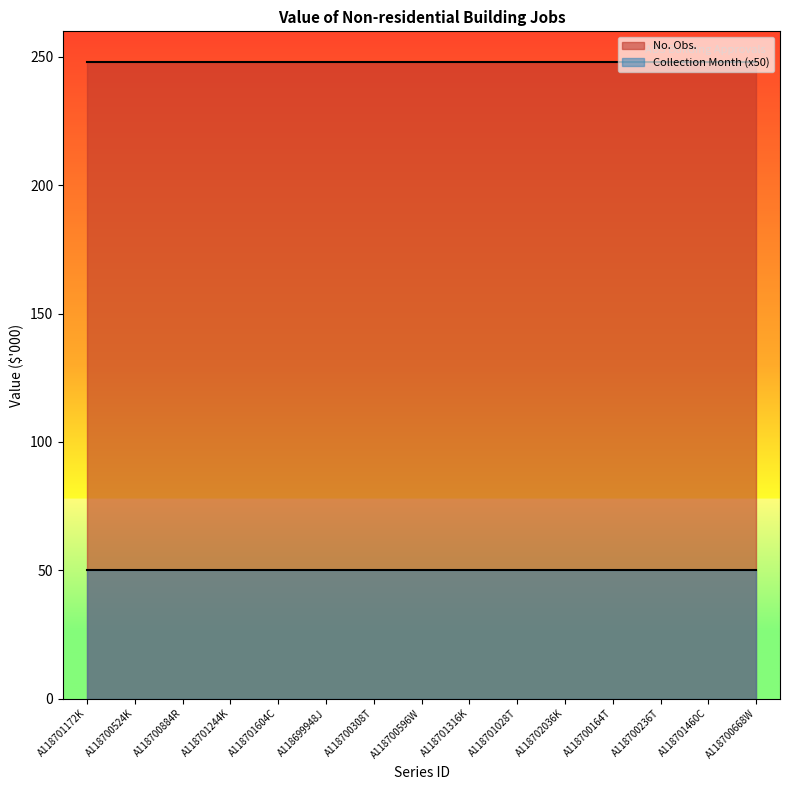

What is the smallest value displayed?

50